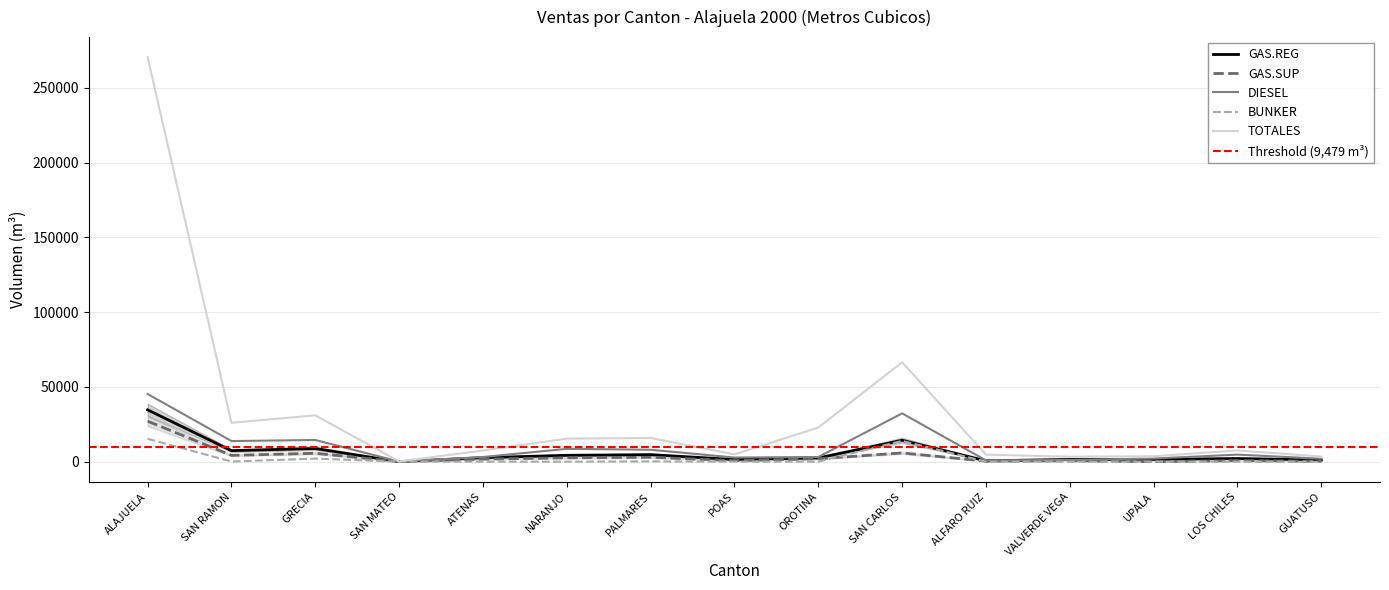

Which label corresponds to the largest value in the chart?

ALAJUELA